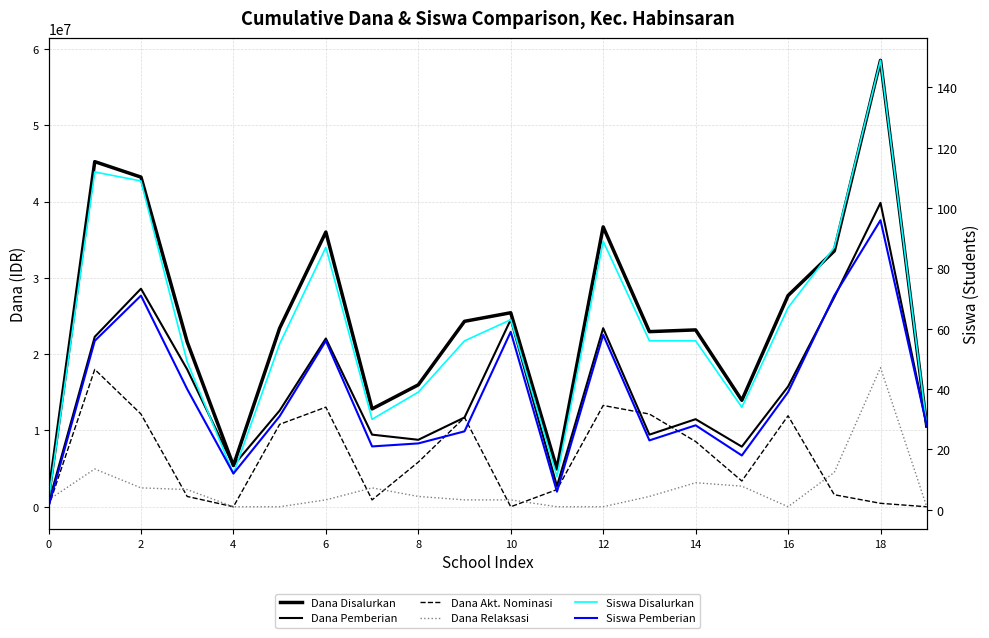

What is the difference between the highest and lowest values at 14?

12824979